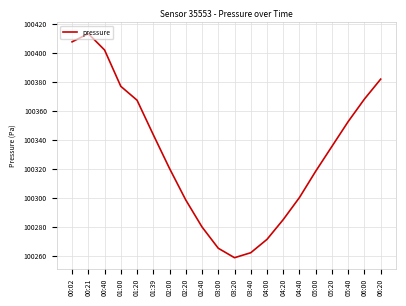

What is the difference between the maximum and minimum values?

154.7